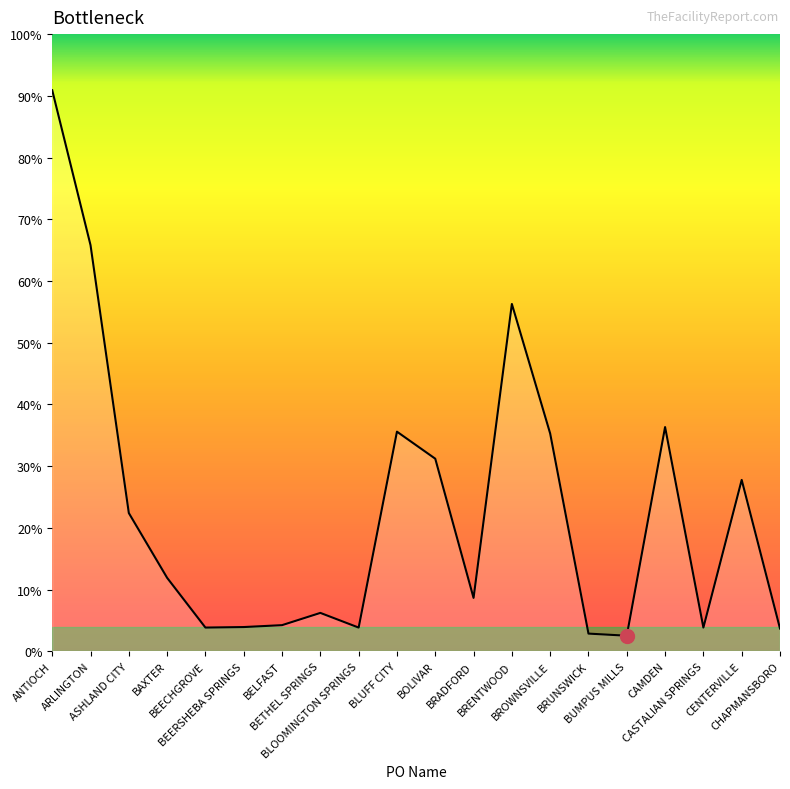

Reading left to right, list all the values displayed in this chart.

ANTIOCH=21252	ARLINGTON=15385	ASHLAND CITY=5238	BAXTER=2784	BEECHGROVE=900	BEERSHEBA SPRINGS=920	BELFAST=992	BETHEL SPRINGS=1456	BLOOMINGTON SPRINGS=900	BLUFF CITY=8320	BOLIVAR=7296	BRADFORD=2024	BRENTWOOD=13157	BROWNSVILLE=8250	BRUNSWICK=672	BUMPUS MILLS=592	CAMDEN=8495	CASTALIAN SPRINGS=900	CENTERVILLE=6493	CHAPMANSBORO=864